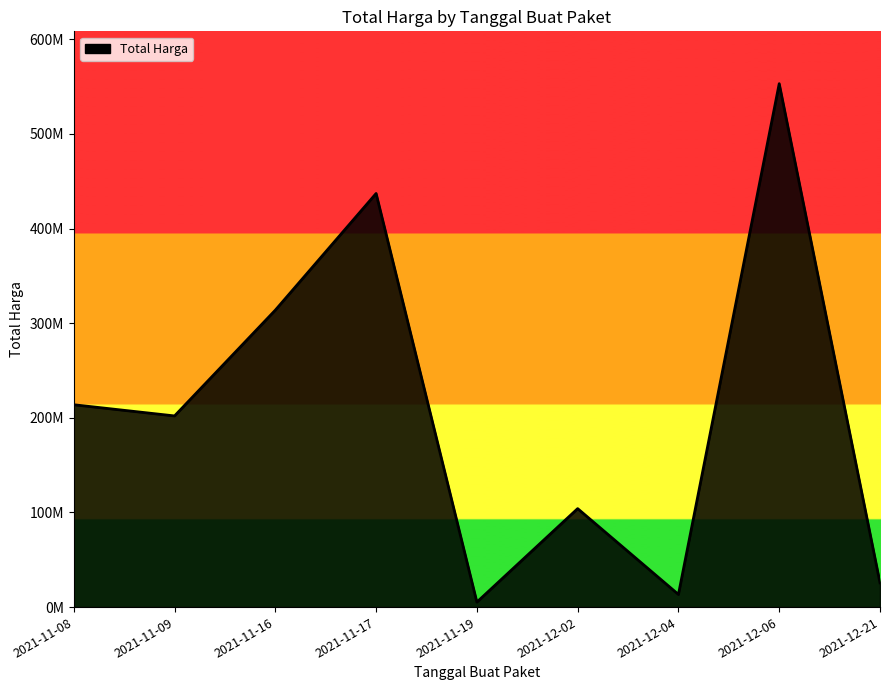

Is this an area chart (filled region under the line)?

Yes